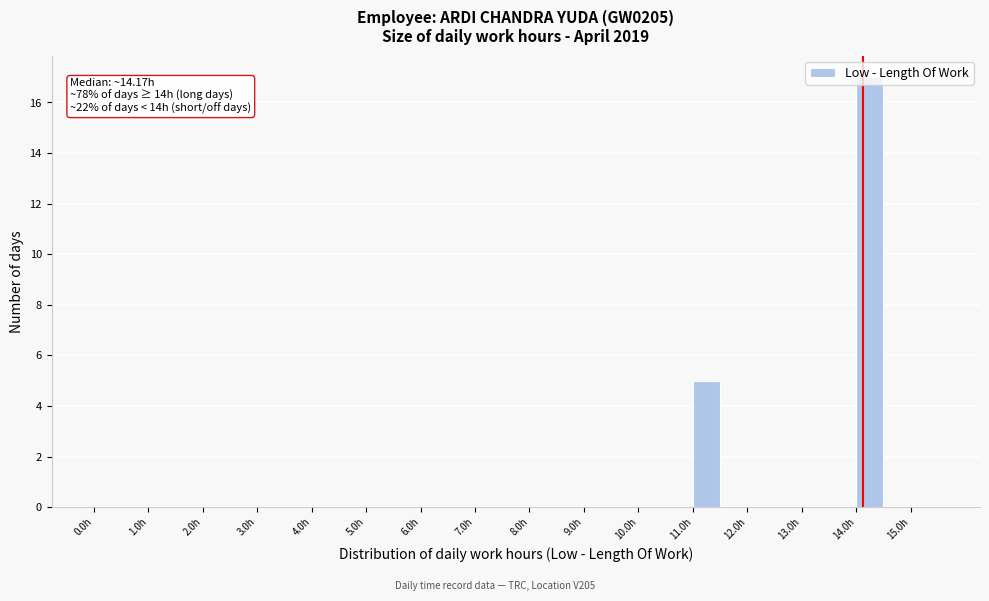

Over which range of the x-axis is the bar tallest?

14.0 to 14.5